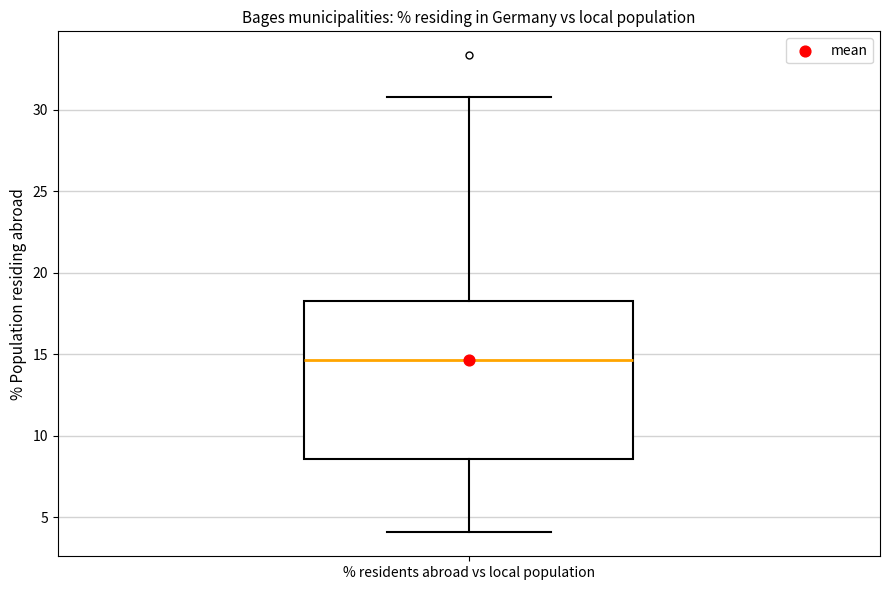

Transcribe this box plot: give where the median line is, the range the box spans, and where the two whiskers end, as read against the y-axis. The values are not printed on the chart, so give them approximately, as read against the axis.

median 14.5, box 8.5 to 18.5, whiskers 4.0 to 31.0